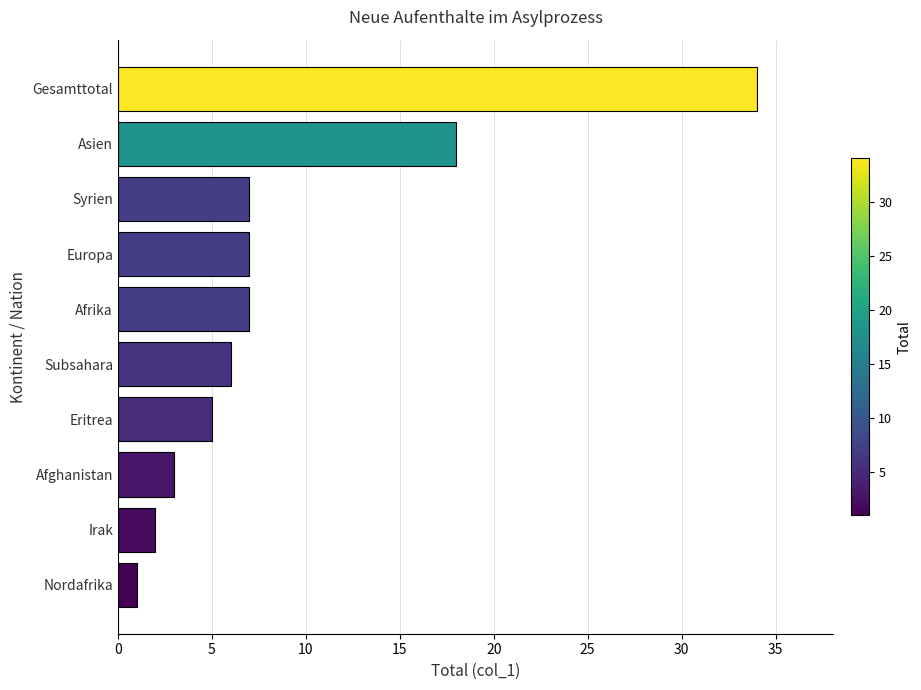

Reading bottom to top, extract all data points from this chart.

Nordafrika=1	Irak=2	Afghanistan=3	Eritrea=5	Subsahara=6	Afrika=7	Europa=7	Syrien=7	Asien=18	Gesamttotal=34